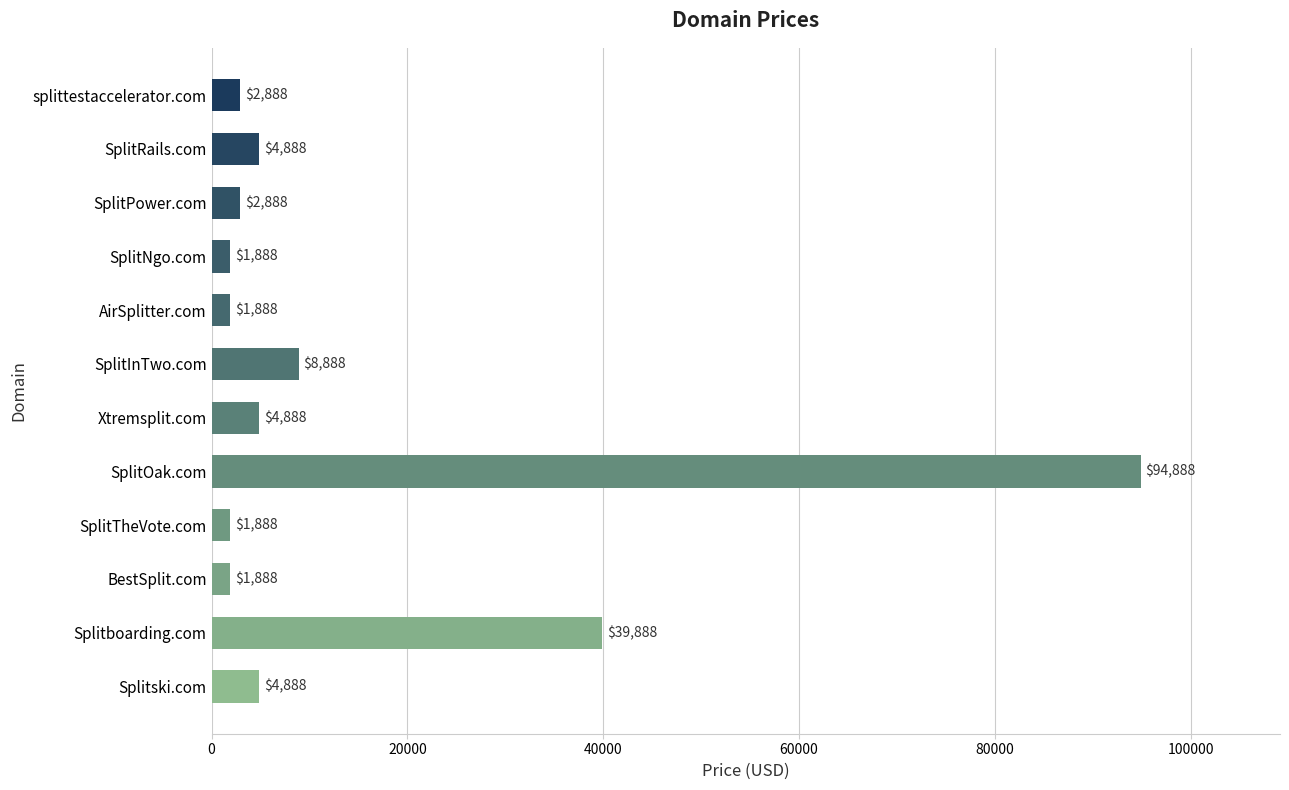

What is the change in value from Splitboarding.com to SplitOak.com?

+55000